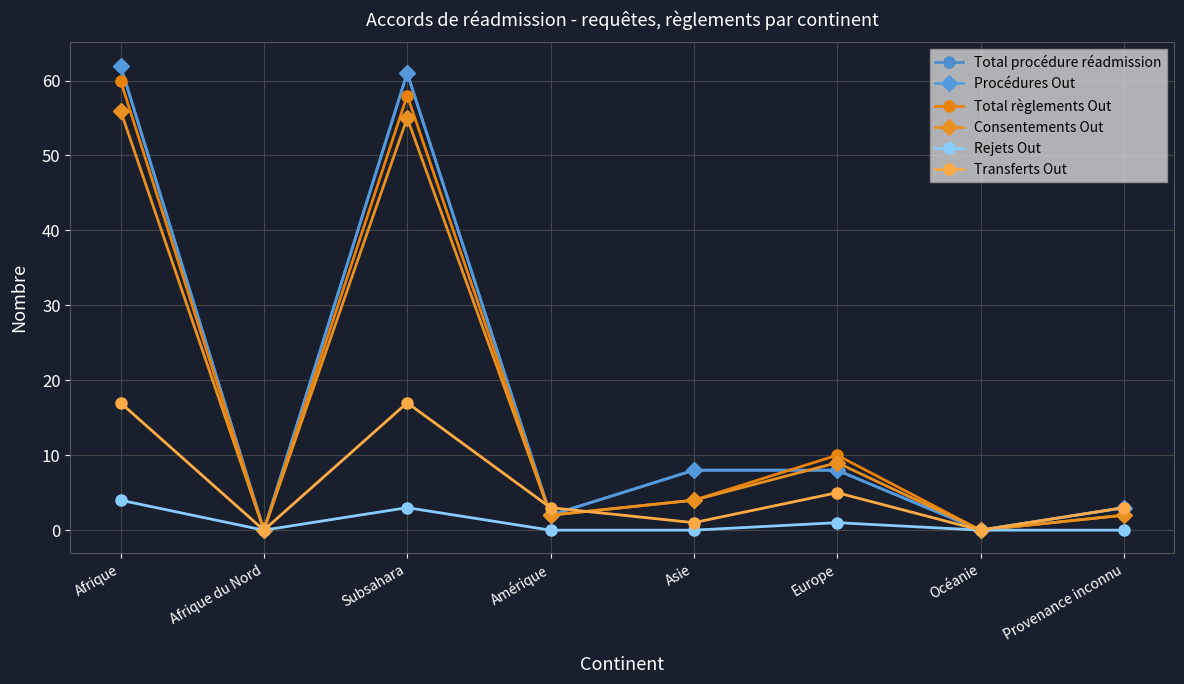

What is the difference between the maximum and minimum values in the Total procédure réadmission series?

62